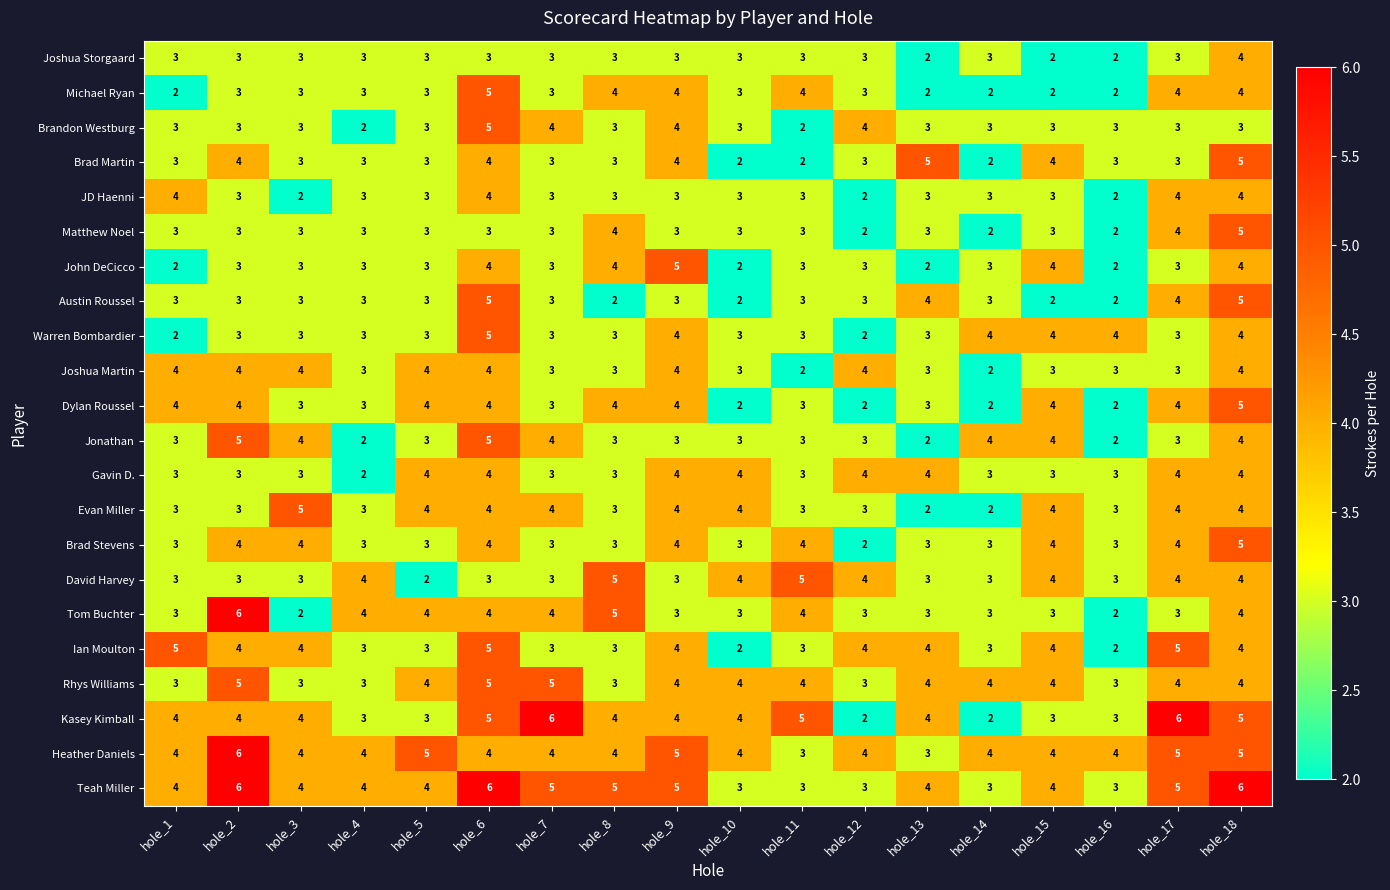

What is the sum of the Brad Stevens values at hole_3 and hole_8?

7